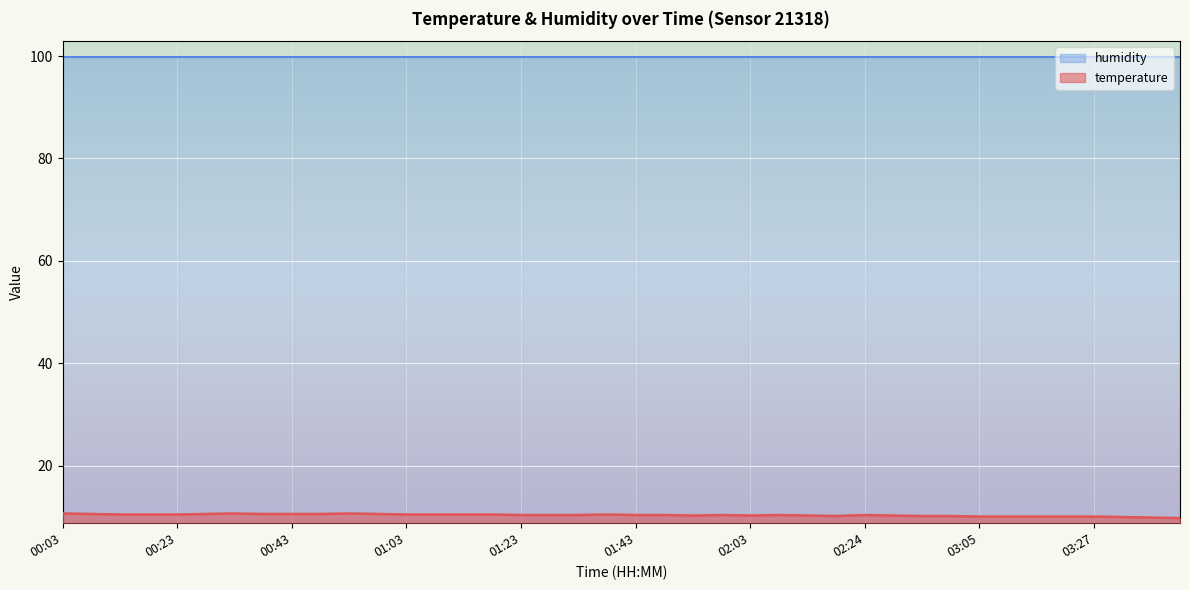

What is the spread (max minus min) of values at 01:23?

89.5